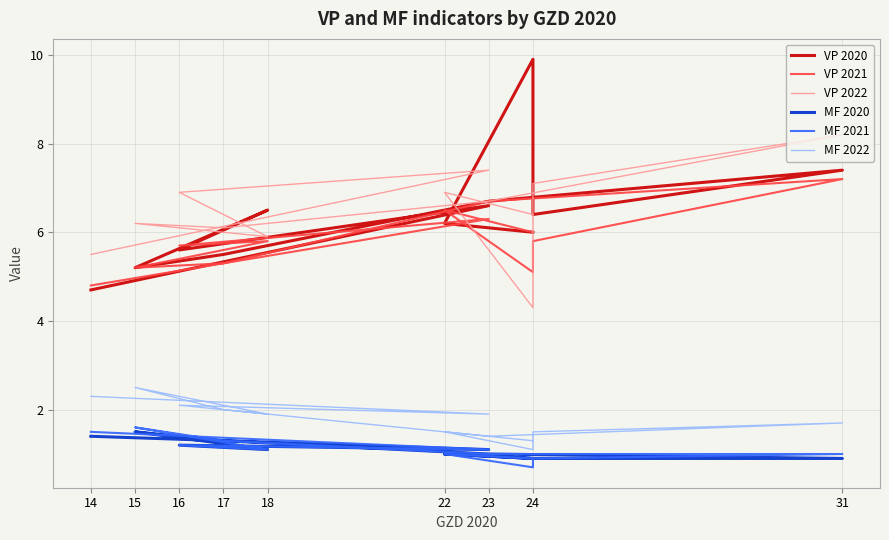

Where is the first local maximum for VP 2022?

23